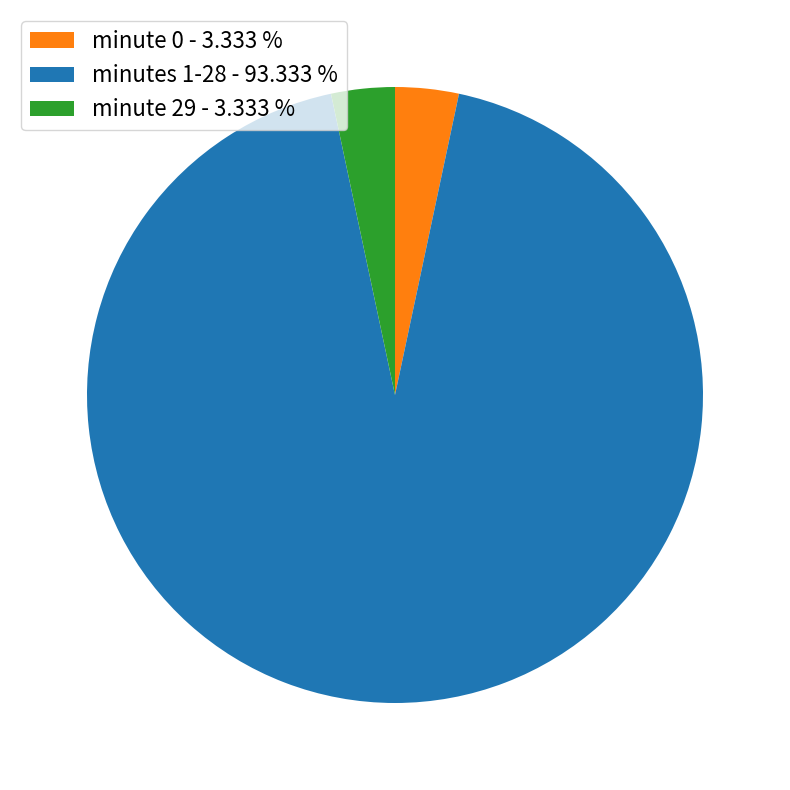

Combined, do minute 29 - 3.333 % and minute 0 - 3.333 % account for over 50%?

No